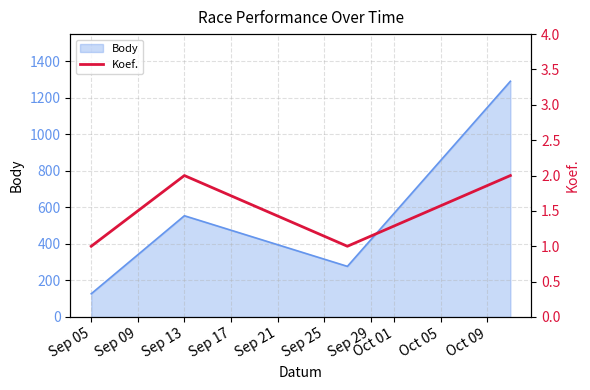

What is the maximum value for Body?

1290